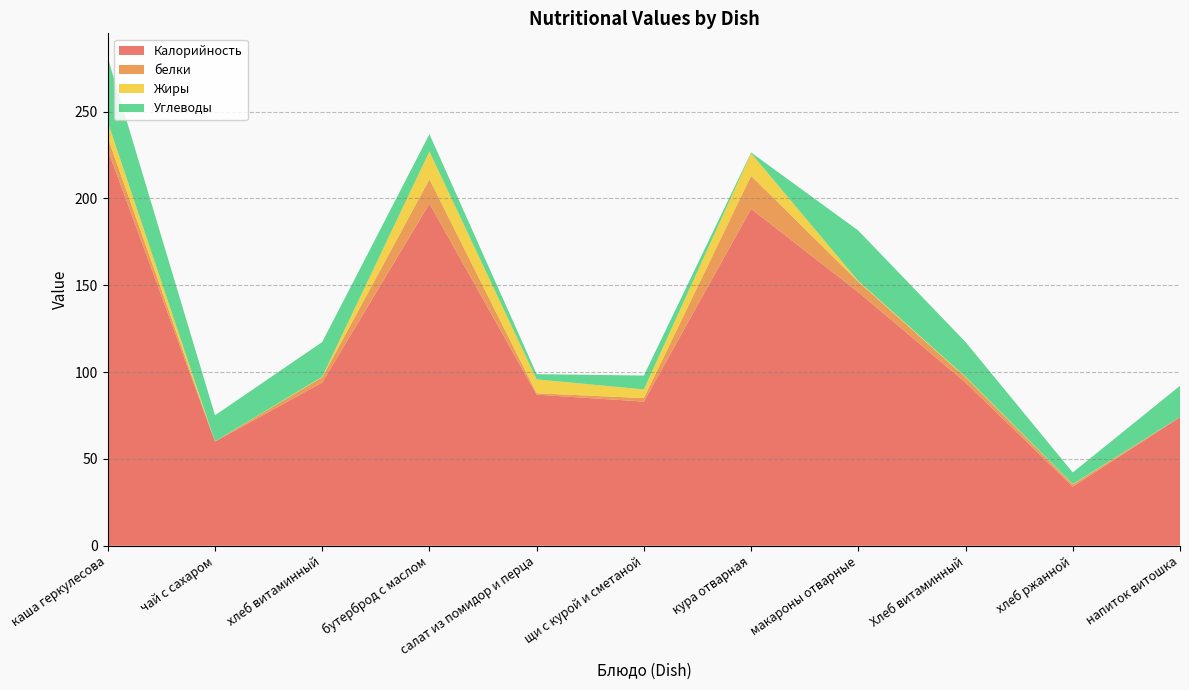

Reading left to right, transcribe all the data shown in this chart.

Калорийность: каша геркулесова=228.0	чай с сахаром=60.0	хлеб витаминный=94.0	бутерброд с маслом=197.0	салат из помидор и перца=87.0	щи с курой и сметаной=83.0	кура отварная=194.0	макароны отварные=146.0	Хлеб витаминный=94.0	хлеб ржанной=34.0	напиток витошка=74.0
белки: каша геркулесова=7.0	чай с сахаром=0.1	хлеб витаминный=3.0	бутерброд с маслом=14.0	салат из помидор и перца=0.8	щи с курой и сметаной=2.0	кура отварная=19.0	макароны отварные=6.0	Хлеб витаминный=3.0	хлеб ржанной=1.3	напиток витошка=0.1
Жиры: каша геркулесова=9.0	чай с сахаром=0.0	хлеб витаминный=0.3	бутерброд с маслом=16.0	салат из помидор и перца=8.0	щи с курой и сметаной=5.0	кура отварная=13.0	макароны отварные=0.5	Хлеб витаминный=0.3	хлеб ржанной=0.2	напиток витошка=0.0
Углеводы: каша геркулесова=37.0	чай с сахаром=15.0	хлеб витаминный=20.0	бутерброд с маслом=10.0	салат из помидор и перца=3.0	щи с курой и сметаной=8.0	кура отварная=0.5	макароны отварные=29.0	Хлеб витаминный=20.0	хлеб ржанной=6.7	напиток витошка=18.0